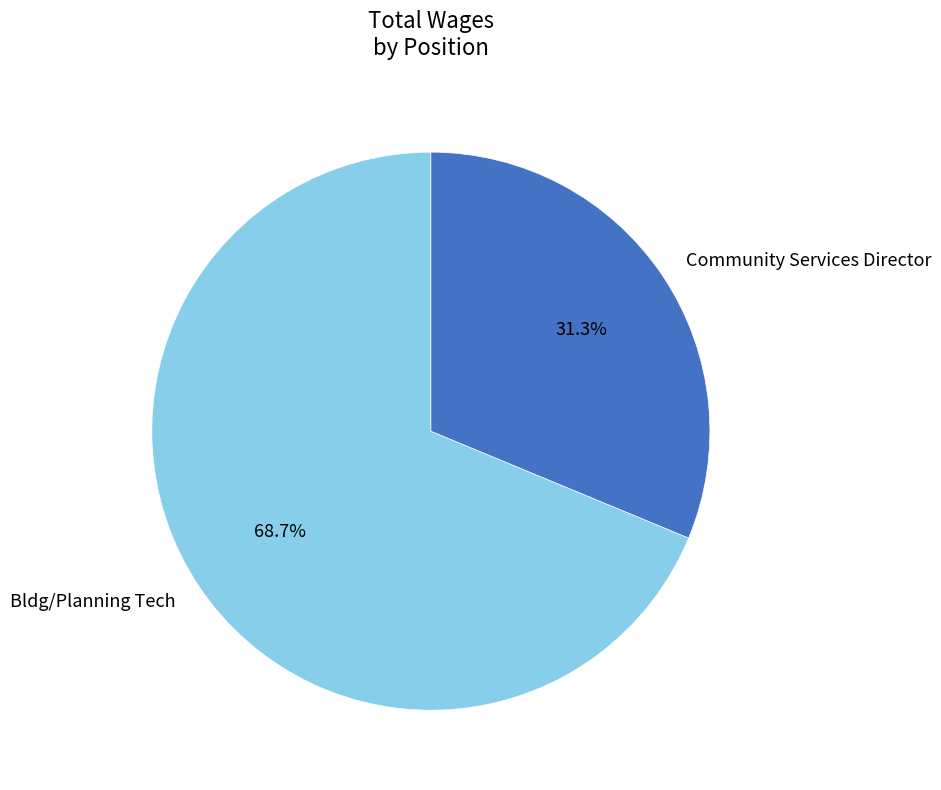

Which slice is the smallest?

Community Services Director